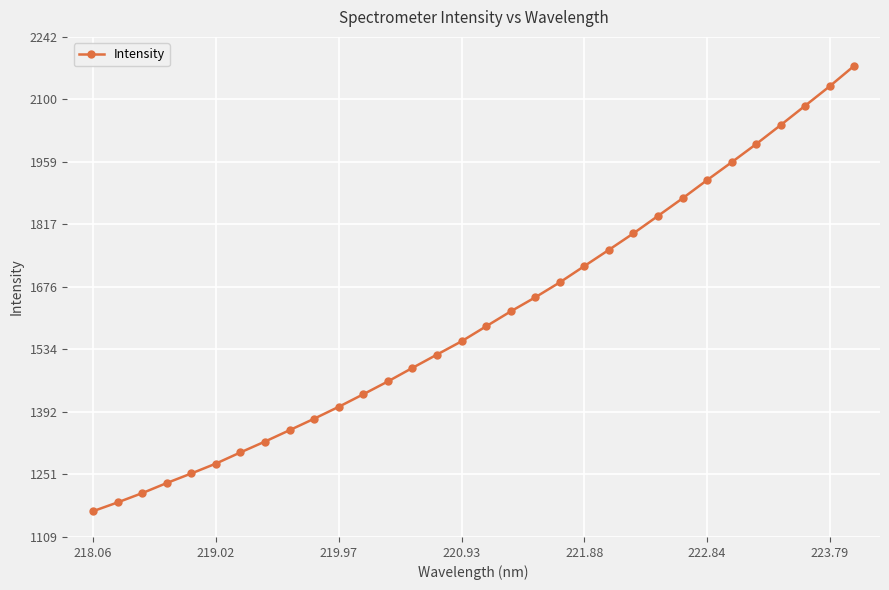

What is the average value?

1606.0